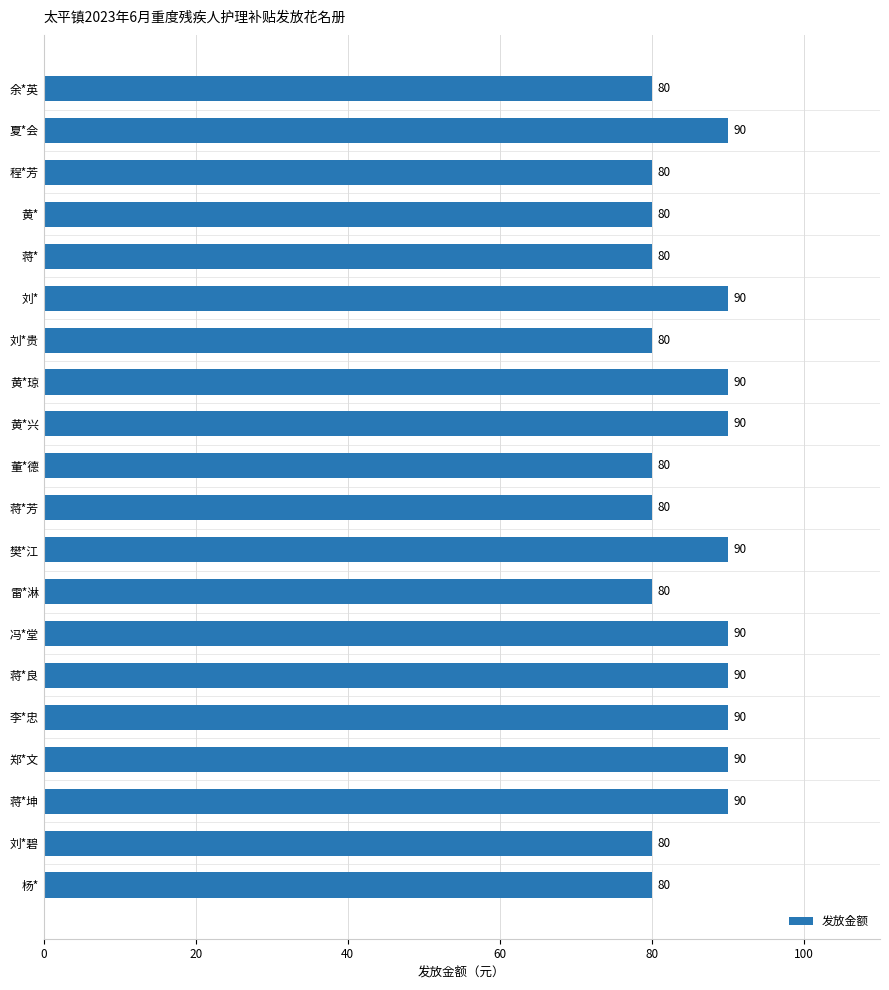

What is the label of the 15th bar from the top?

蒋*良